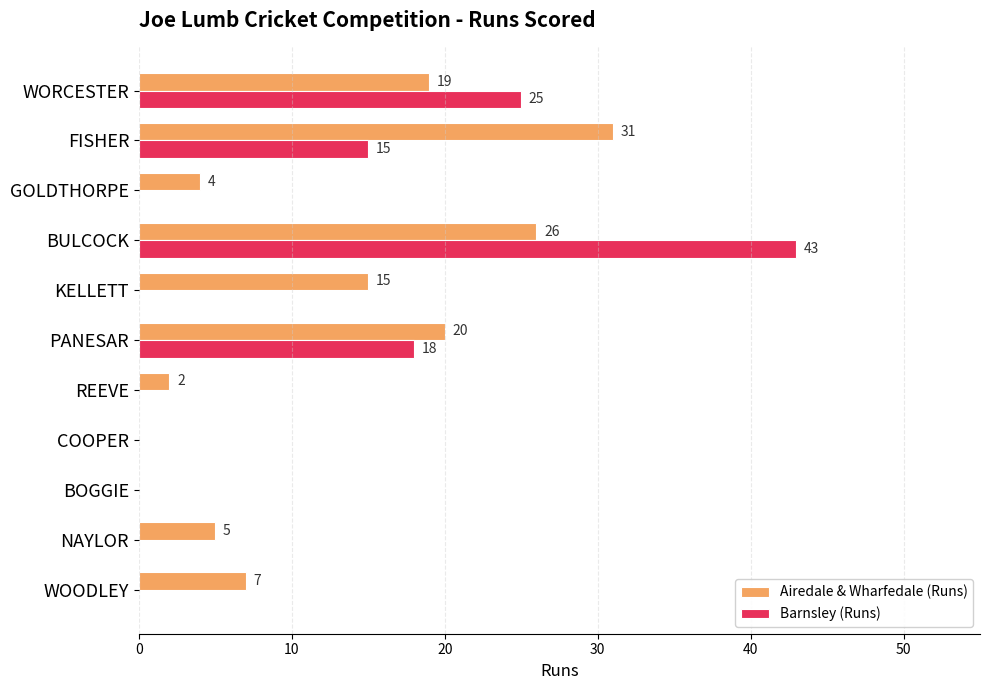

What value does the Airedale & Wharfedale (Runs) series have at FISHER?

31